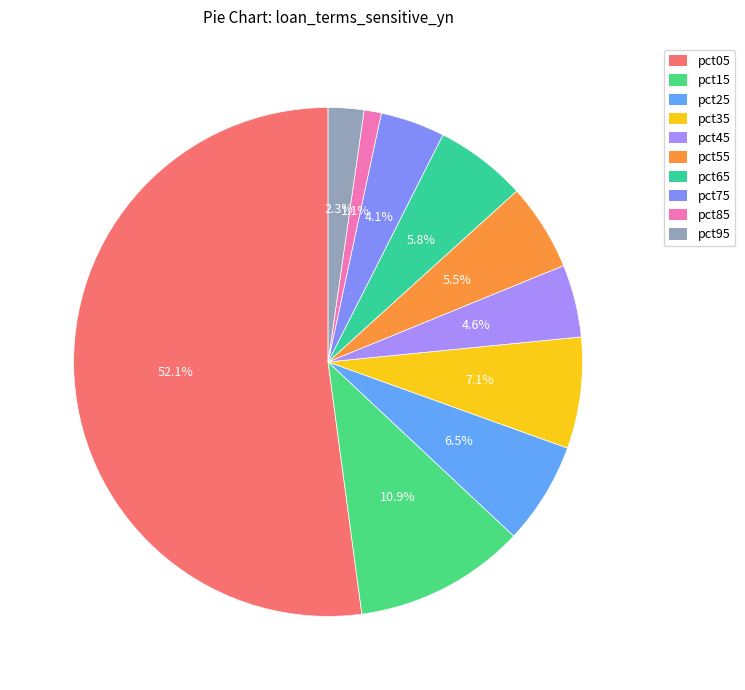

Which has a higher value, pct45 or pct65?

pct65